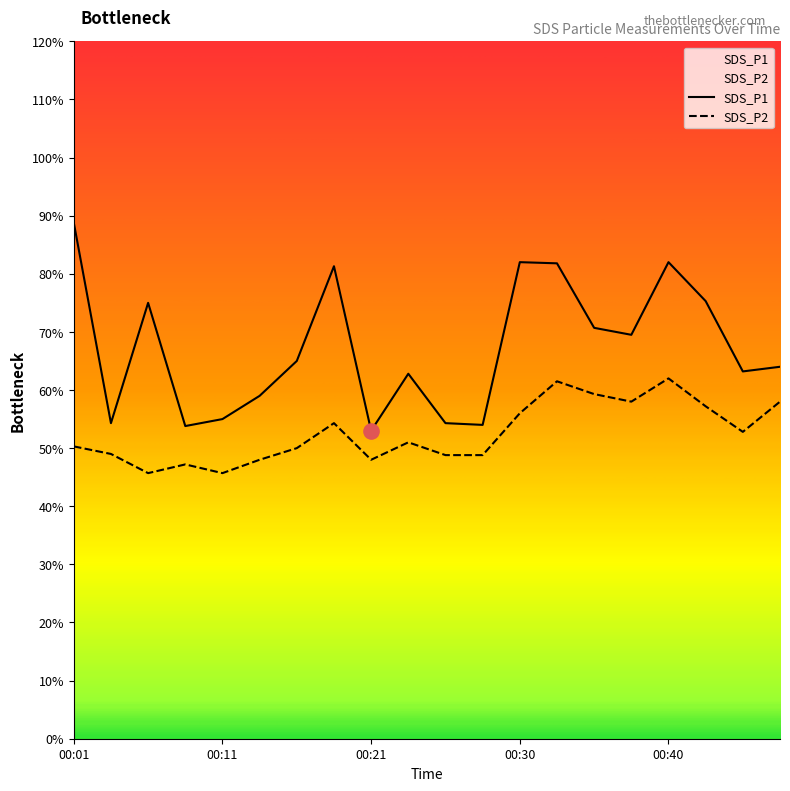

Which series contains the lowest Y value?

SDS_P2